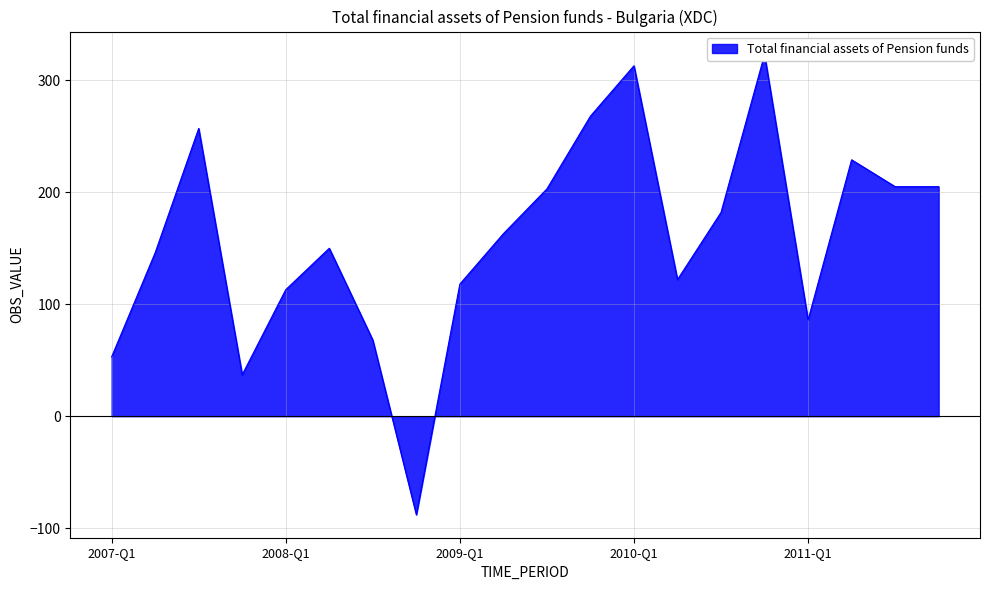

True or false: there are more than 0 points higher than both neighbors.

True